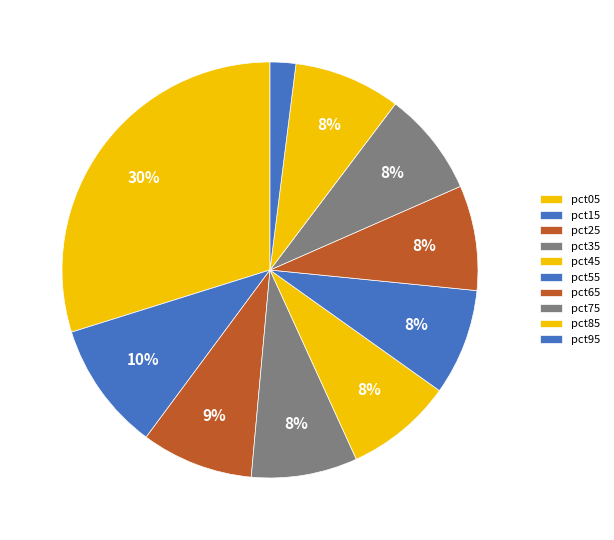

Count the number of slices in the pie.

10